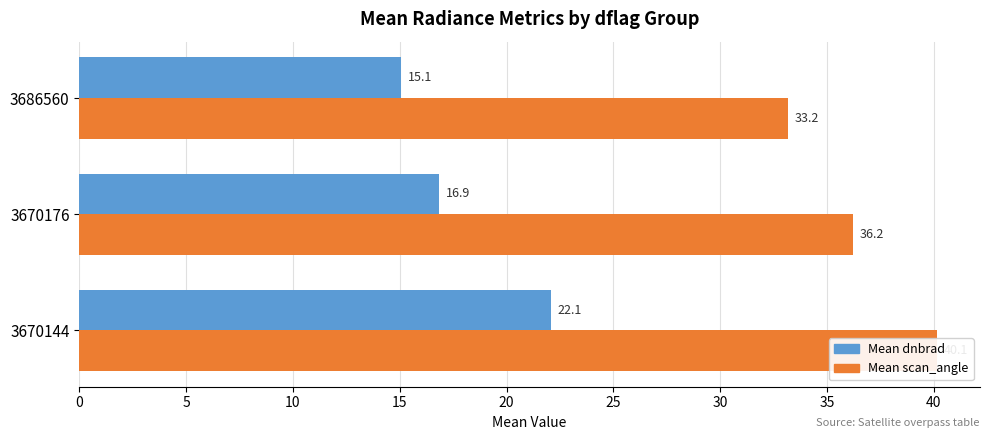

Between 0 and 5, which series saw the biggest shift?

Mean dnbrad